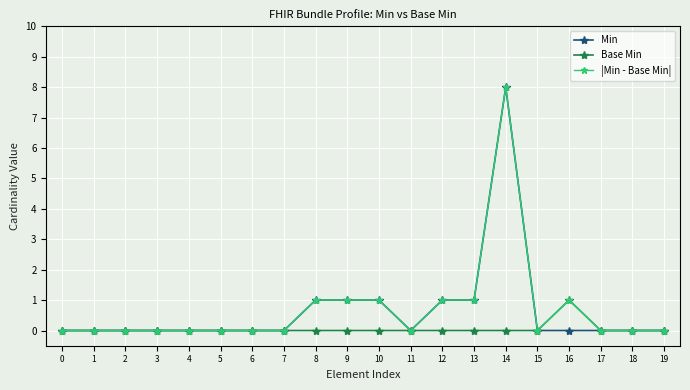

At which category is the sum across all series the highest?

14